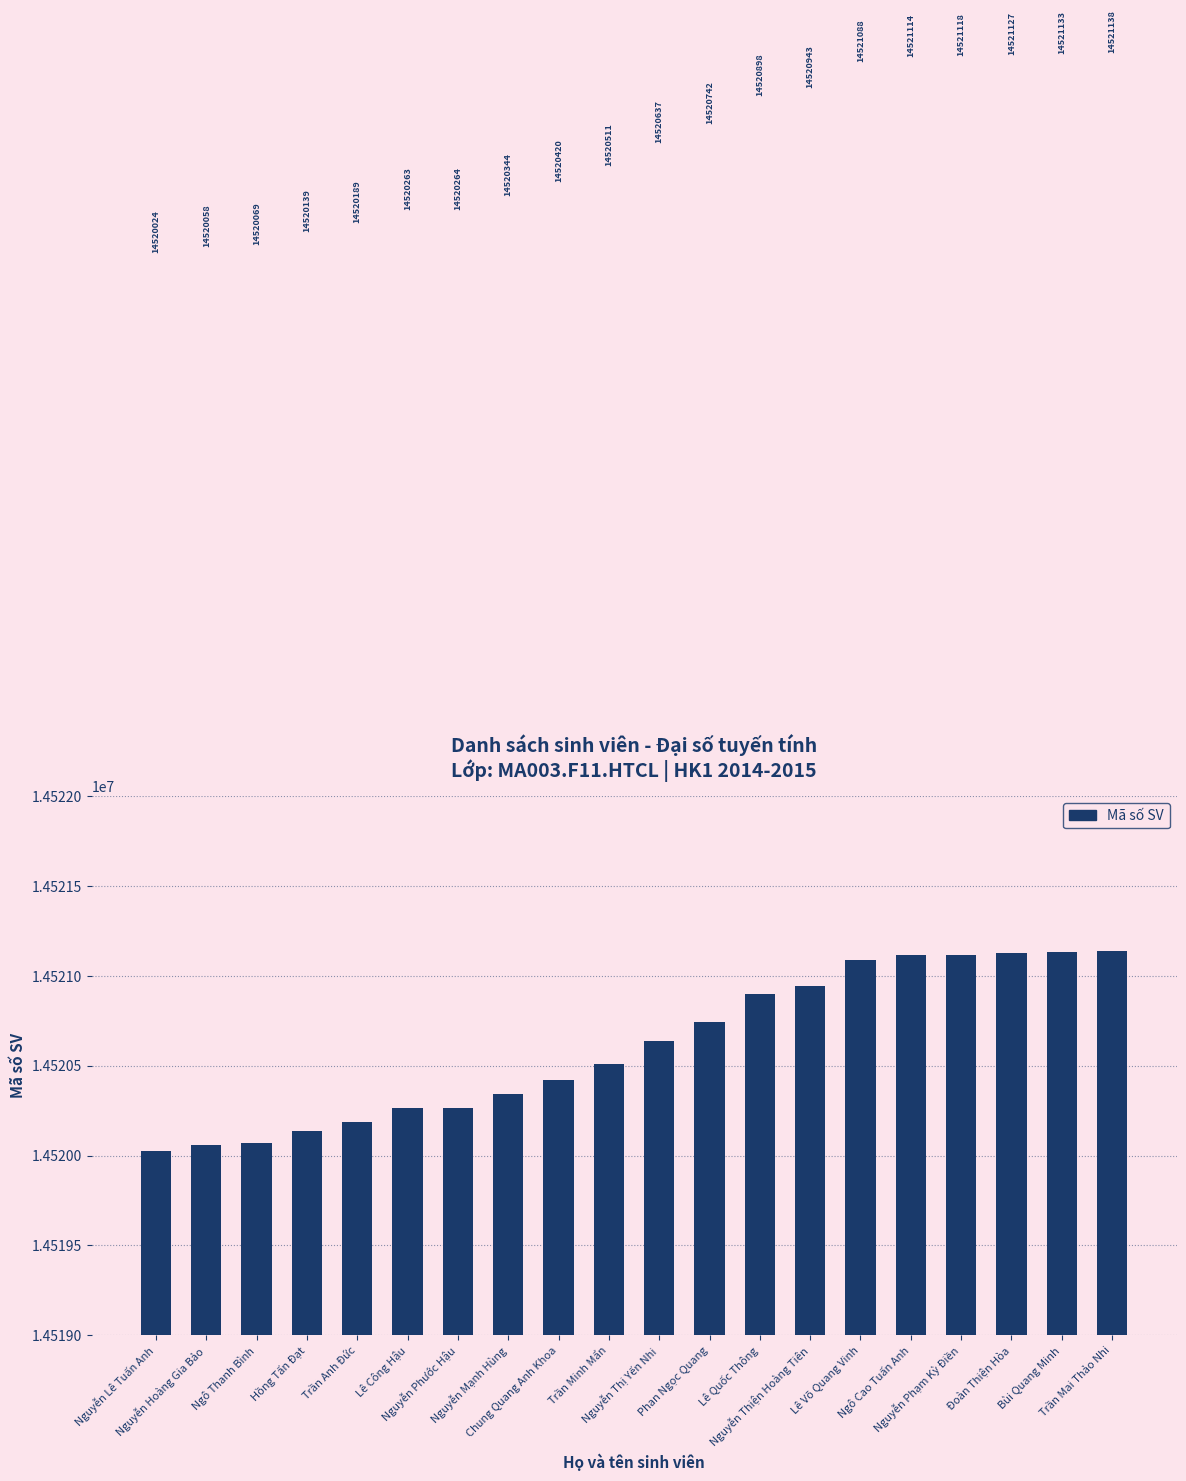

What is the value of the 11th bar from the left?

14520637